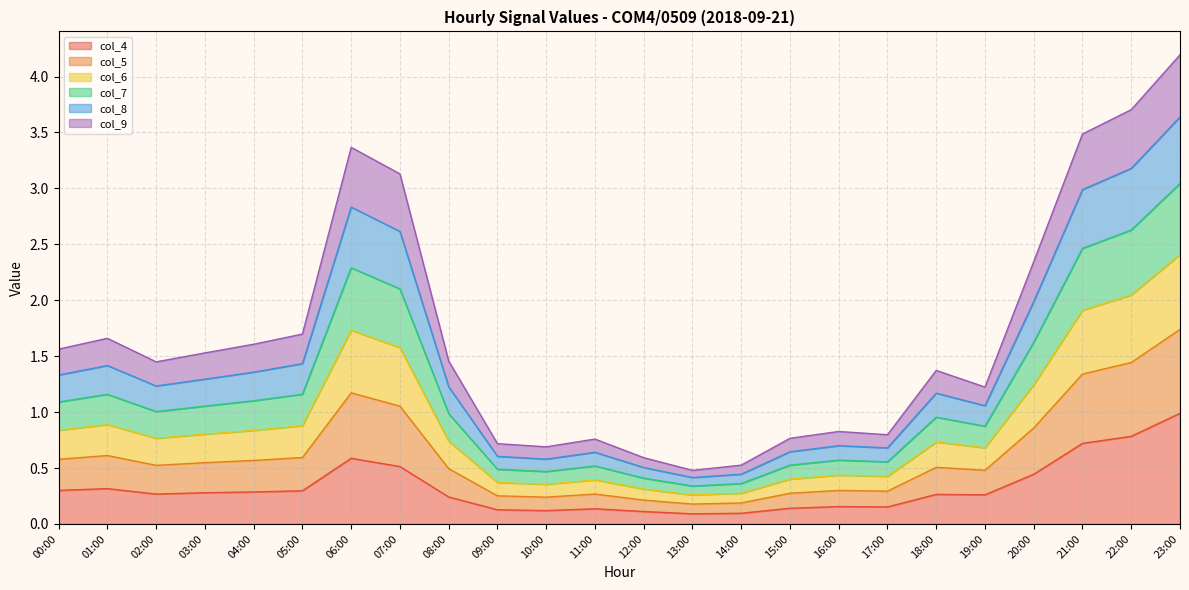

What are all the series names shown in the legend?

col_4, col_5, col_6, col_7, col_8, col_9